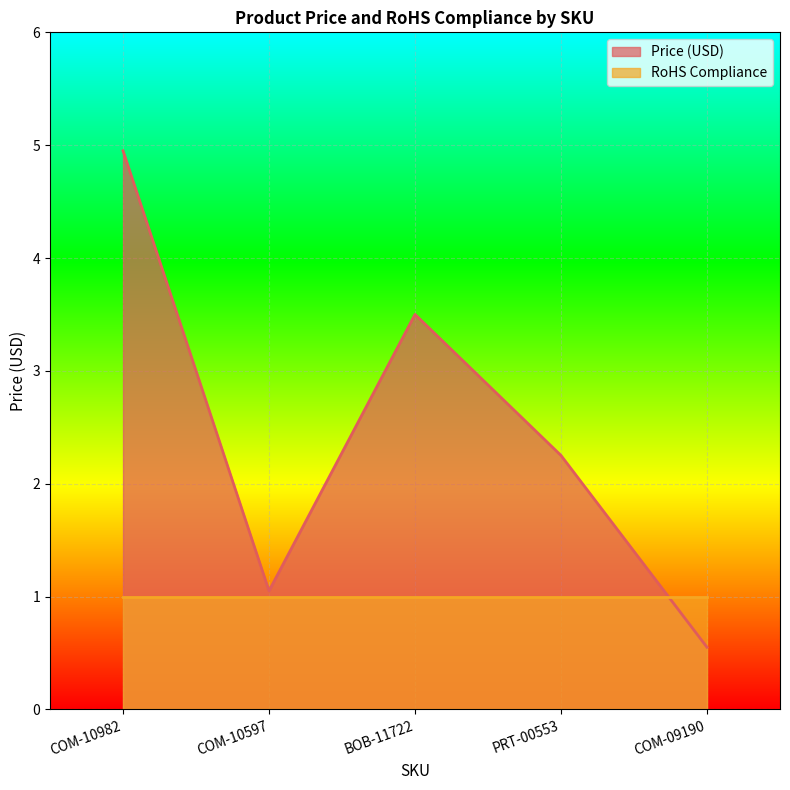

How many points are higher than both their immediate neighbors (excluding endpoints)?

1